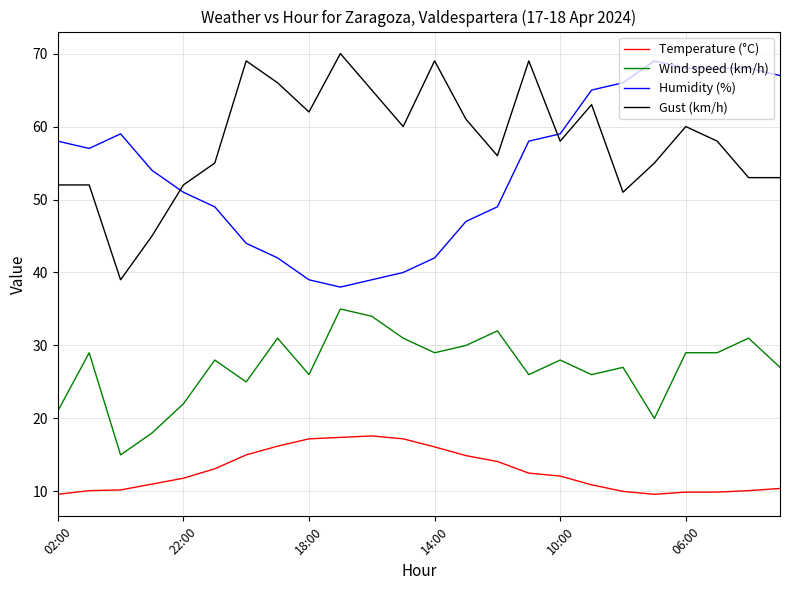

True or false: Wind speed (km/h) and Gust (km/h) cross at least once.

False